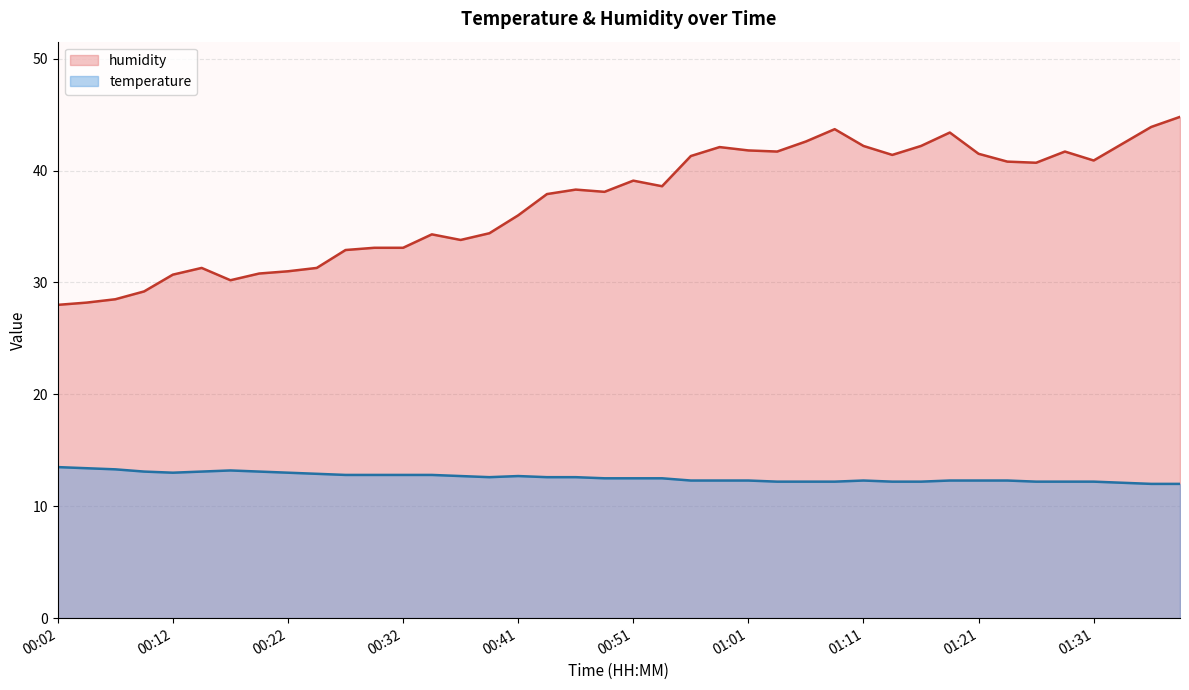

How many data points does each series have?

40